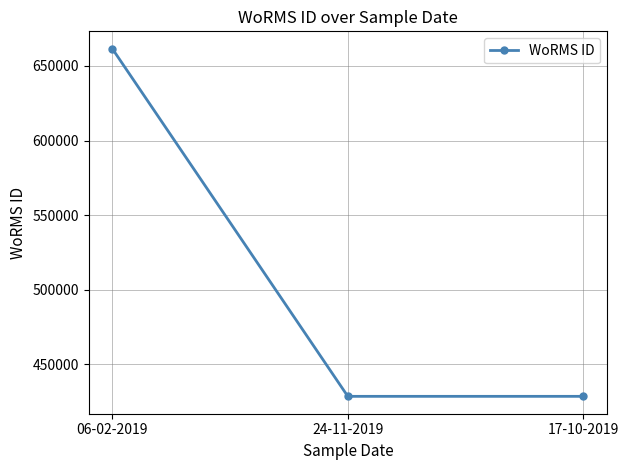

What is the difference between the maximum and minimum values?

233037